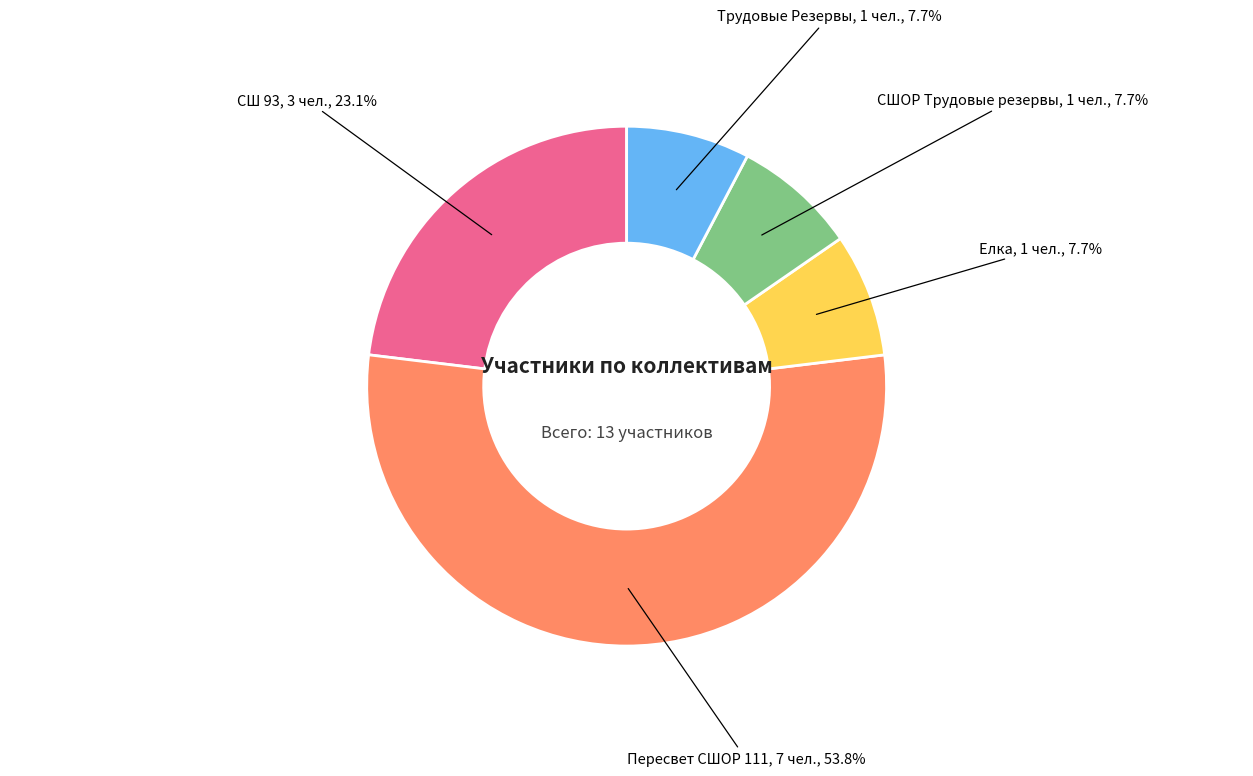

Is there any slice that represents more than half of the pie?

Yes